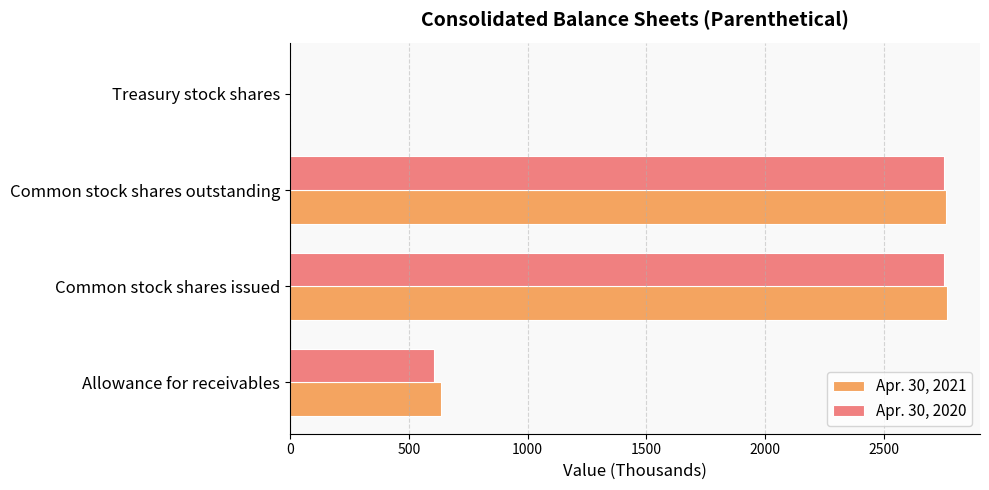

Which series has the largest range (max minus min)?

Apr. 30, 2021